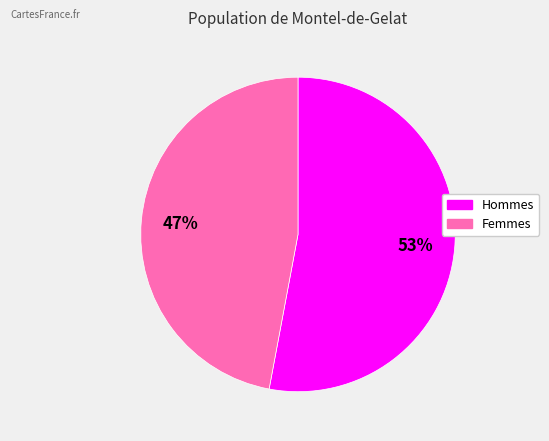

Combined, do Hommes and Femmes account for over 50%?

Yes